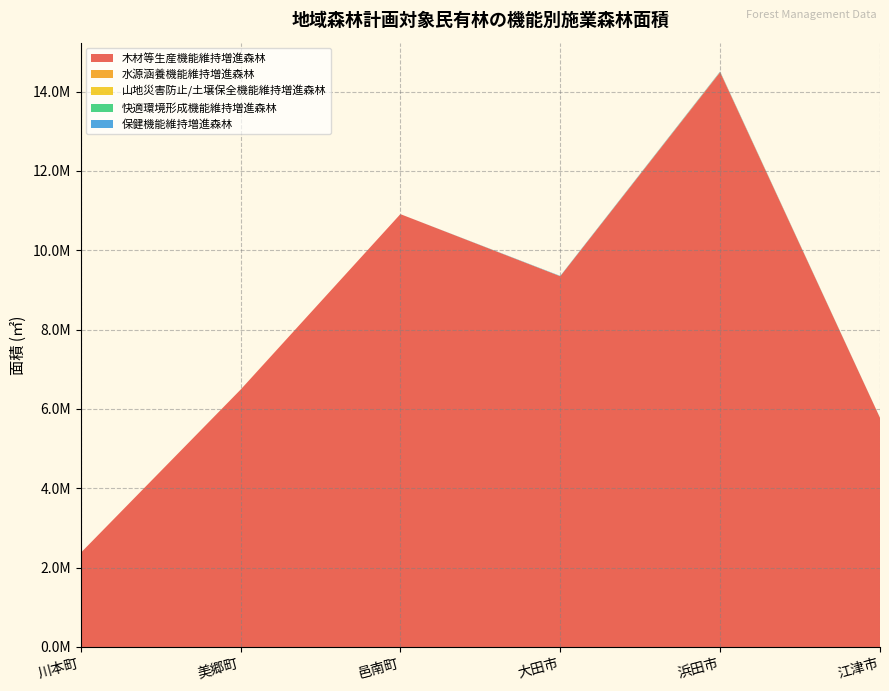

Reading right to left, transcribe all the data shown in this chart.

木材等生産機能維持増進森林: 5776302	14488089	9344642	10911006	6484735	2370879
水源涵養機能維持増進森林: 38	7559	0	0	0	0
山地災害防止/土壌保全機能維持増進森林: 254	168	329	0	1342	0
快適環境形成機能維持増進森林: 1155	1973	2070	0	0	0
保健機能維持増進森林: 1155	9662	6581	0	0	0